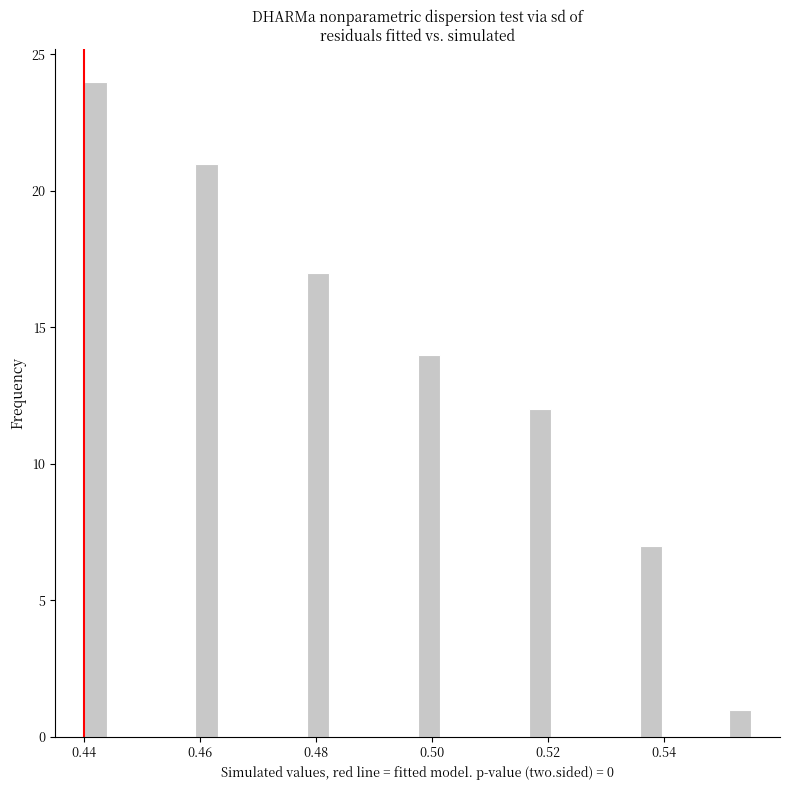

Read against the x-axis, roughly where is the centre of the tallest bar?

0.442